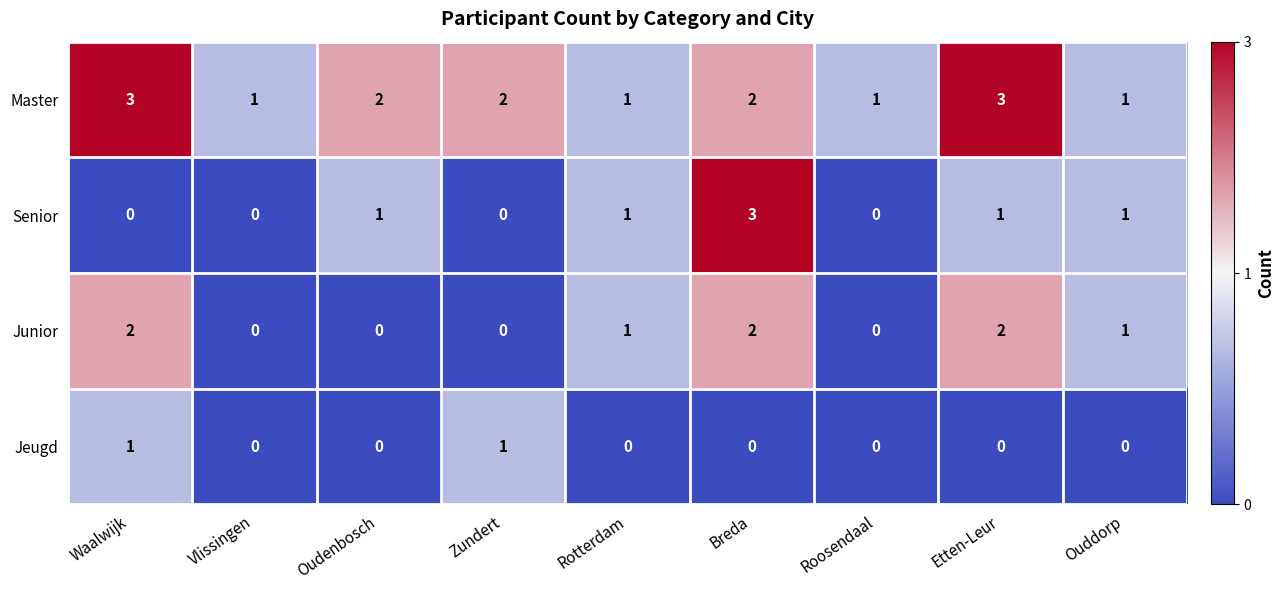

What is the maximum value shown in the chart?

3